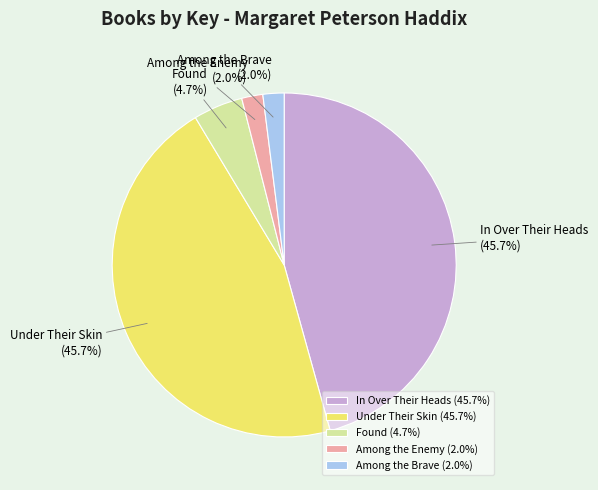

What portion of the pie excludes In Over Their Heads?

54.3%